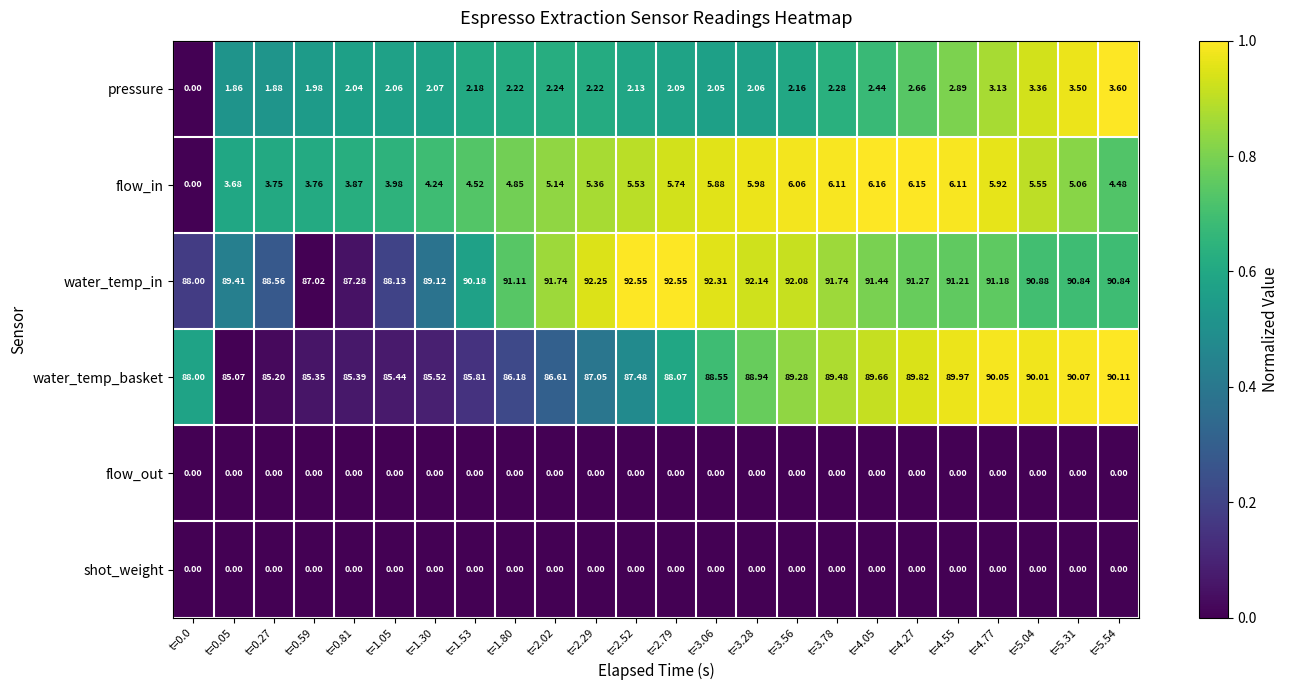

Which series has the largest total across all categories?

water_temp_in